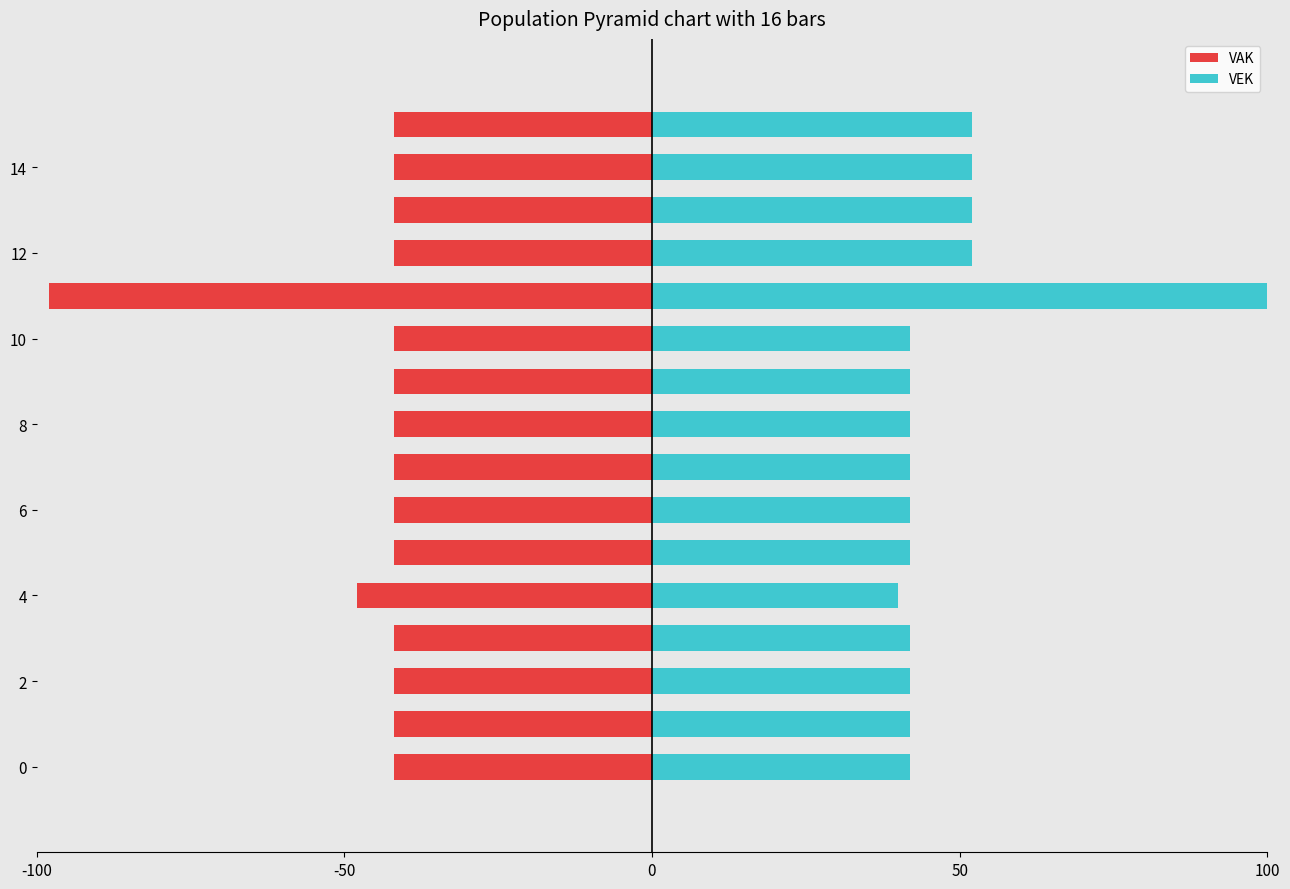

Which series has the largest total across all categories?

VEK